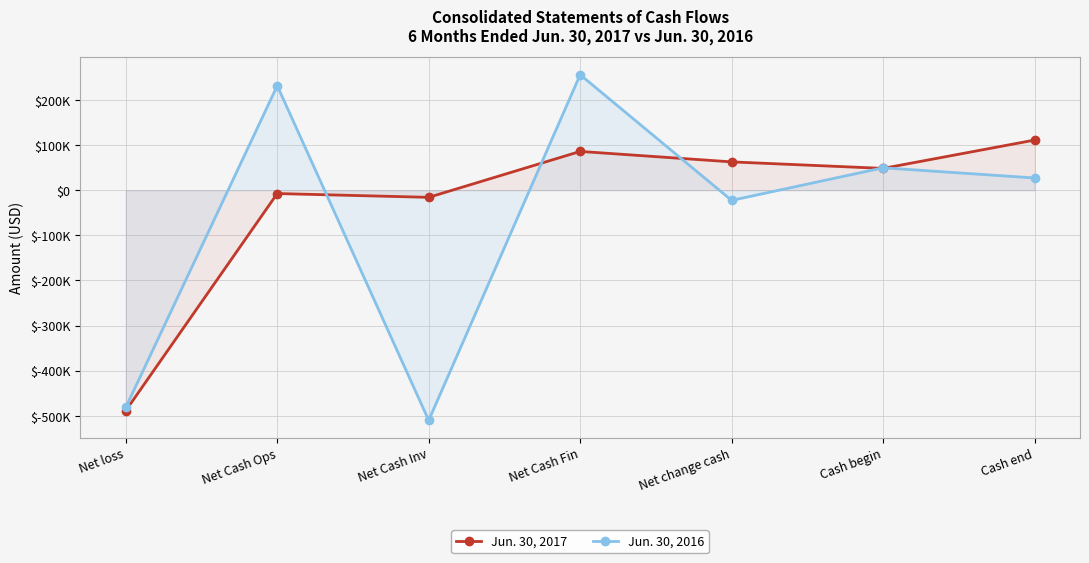

What is the value of the Jun. 30, 2017 point at the 5th from the left?

62787